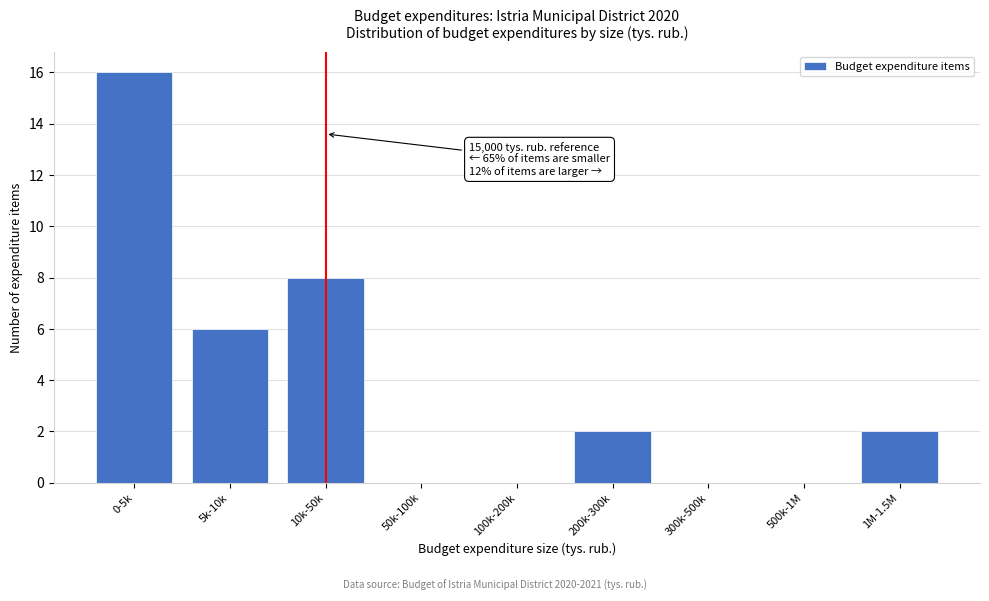

Reading right to left, extract all data points from this chart.

1M-1.5M=2	500k-1M=0	300k-500k=0	200k-300k=2	100k-200k=0	50k-100k=0	10k-50k=8	5k-10k=6	0-5k=16